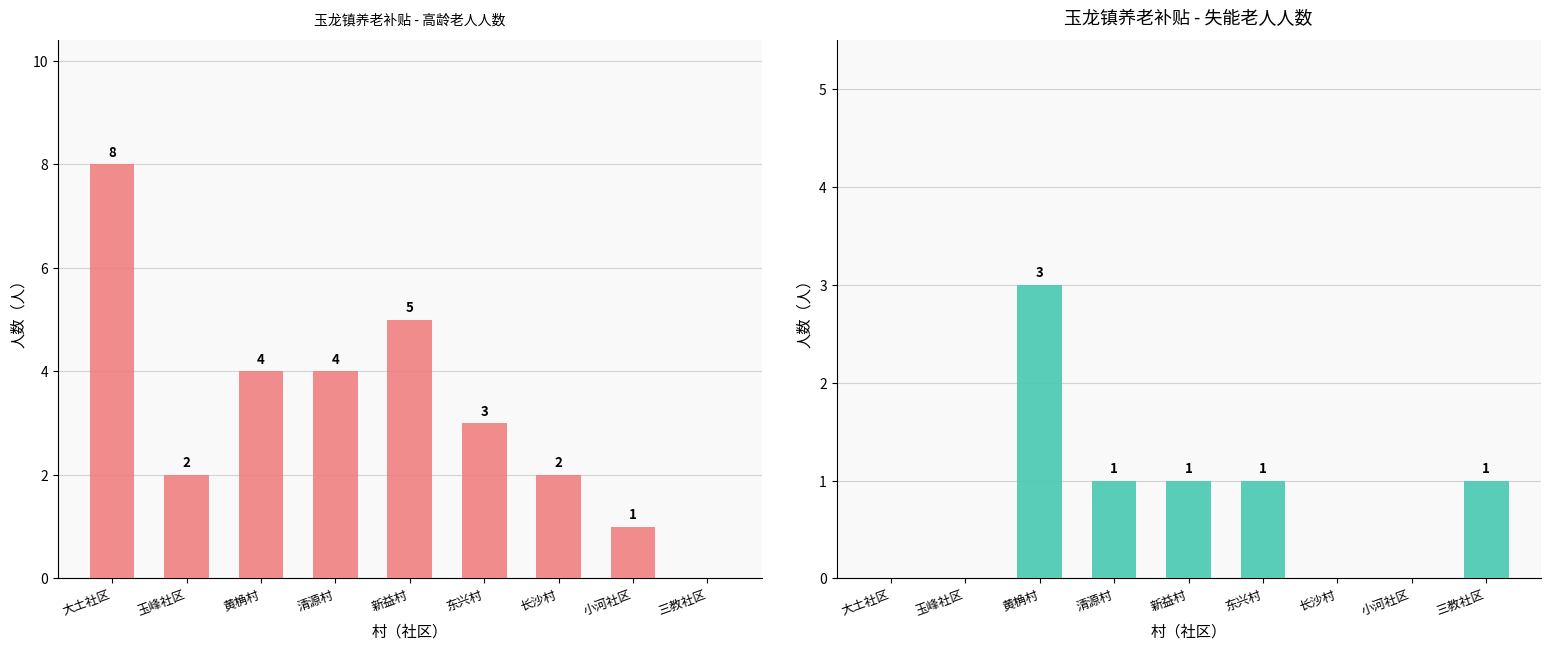

List the labels in order of 经济困难高龄老人 value, largest first.

大土社区, 新益村, 黄桷村, 清源村, 东兴村, 玉峰社区, 长沙村, 小河社区, 三教社区